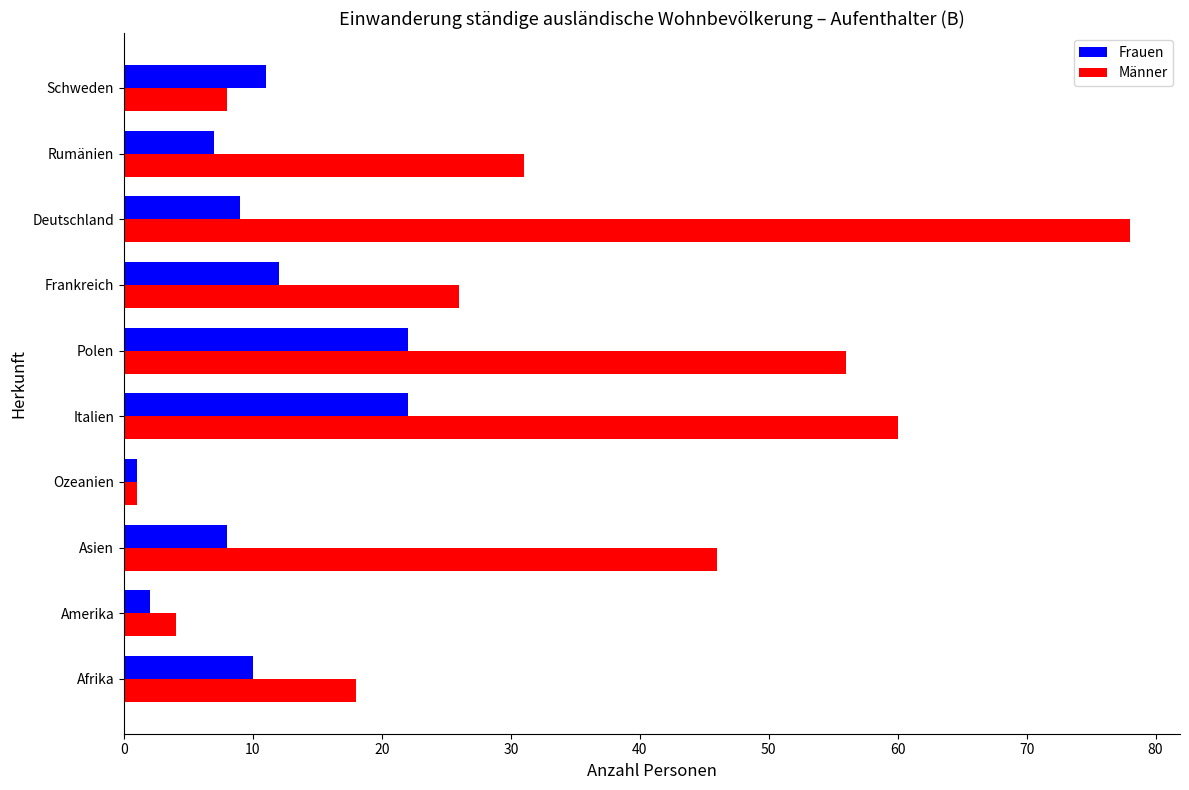

List the series in order of their overall mean, highest first.

Männer, Frauen